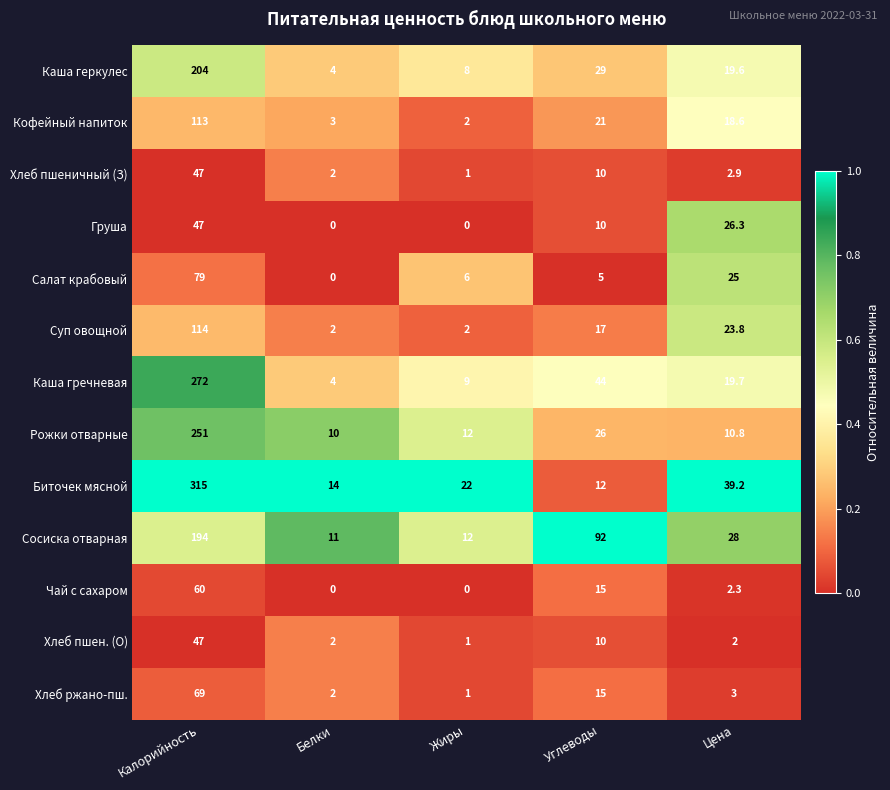

What is the total value across all series at Цена?

221.2